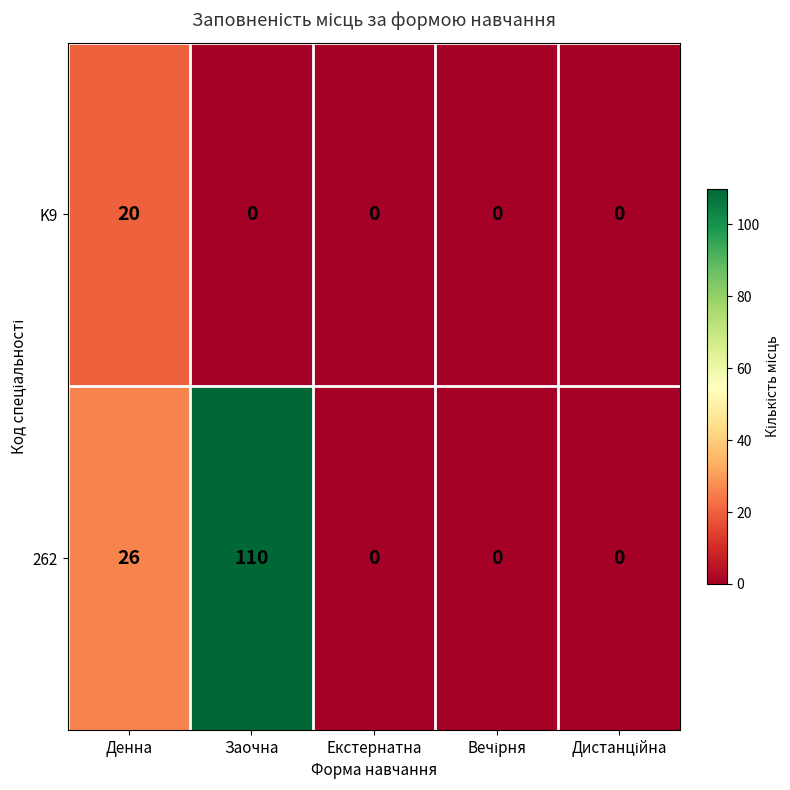

What is the difference between the 262 values at Екстернатна and Заочна?

110